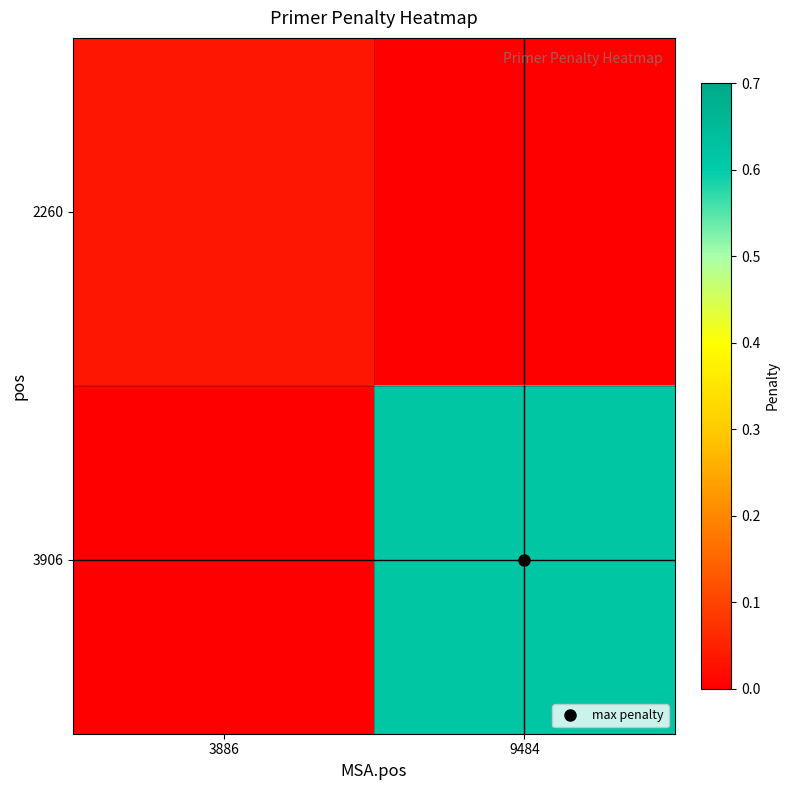

Rank the series by their maximum value, from highest to lowest.

3906, 2260